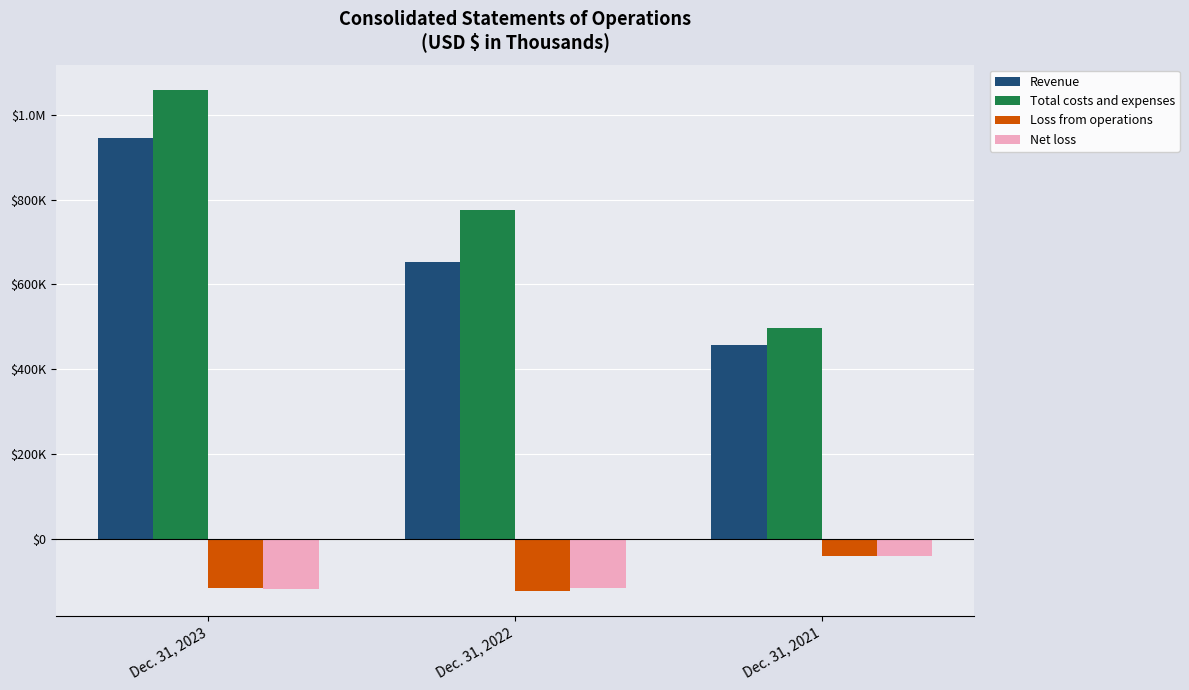

Rank the series by their maximum value, from highest to lowest.

Total costs and expenses, Revenue, Net loss, Loss from operations